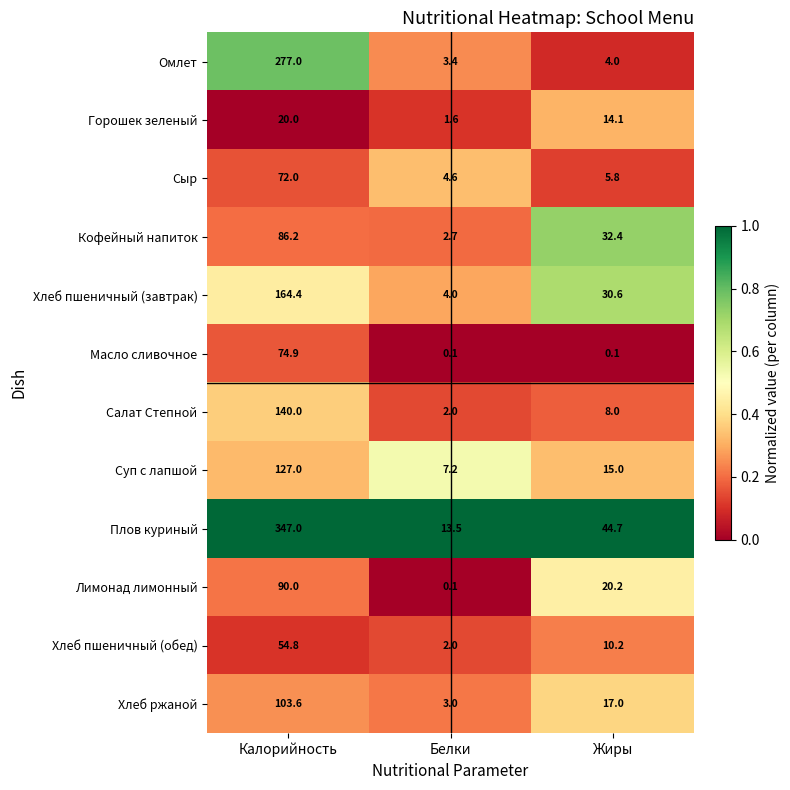

What is the maximum value shown in the chart?

347.0